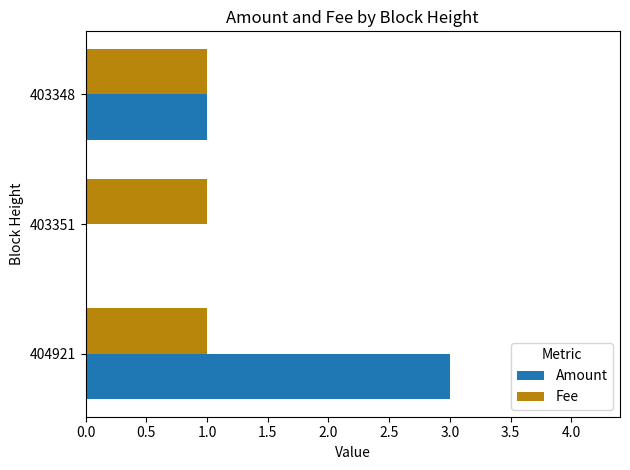

Which series has the largest total across all categories?

Amount